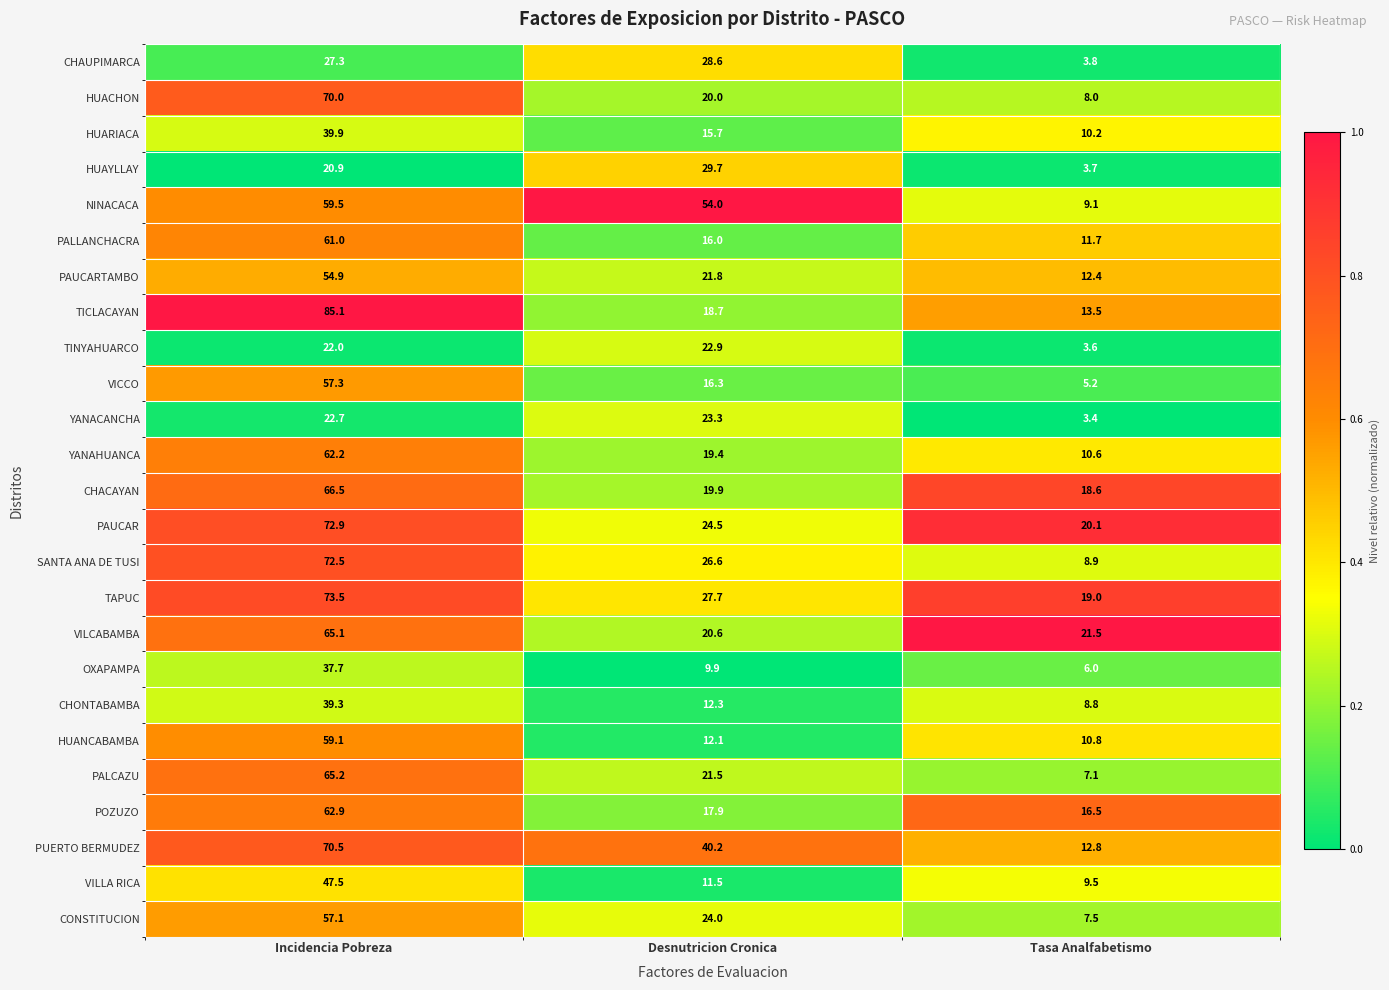

Where is HUANCABAMBA nearest to the value 34?

Desnutricion Cronica